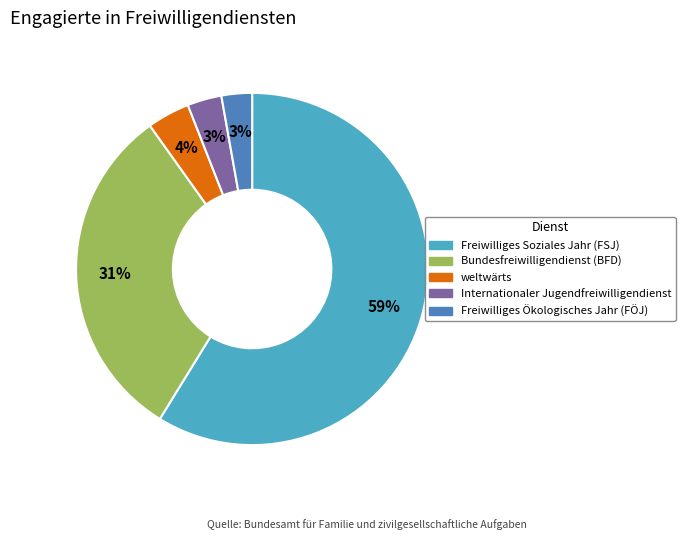

What percentage is the Bundesfreiwilligendienst (BFD) slice, to the nearest percent?

31%